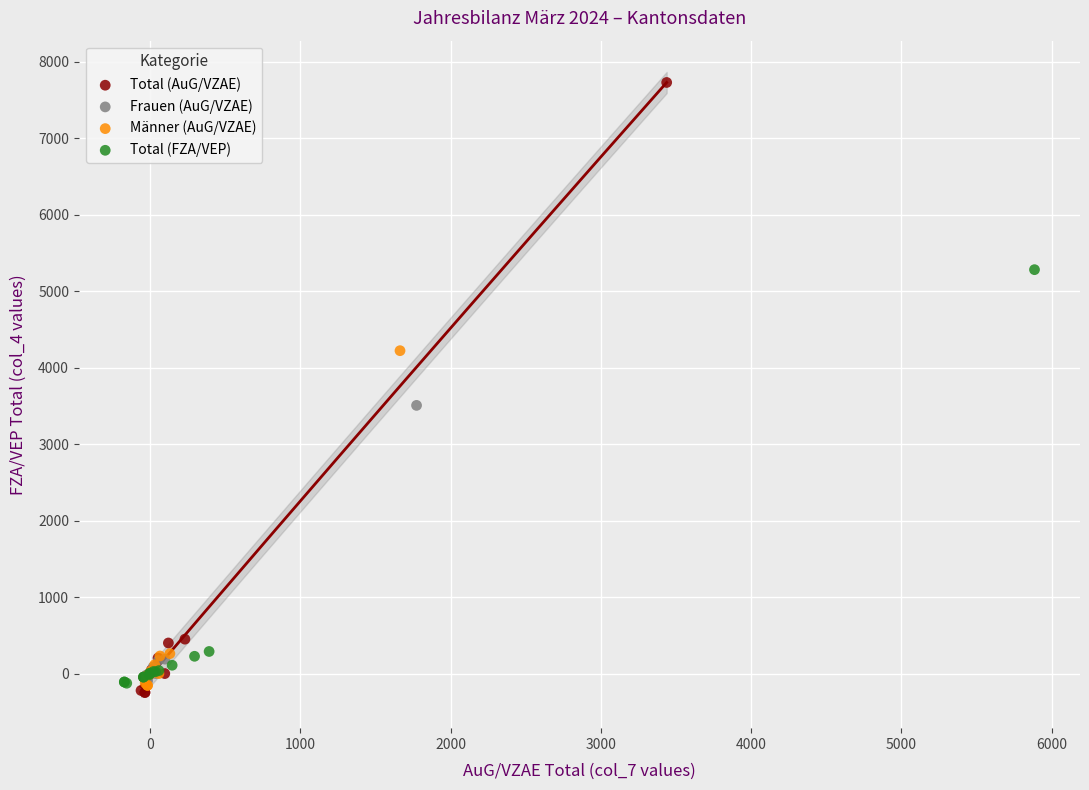

Which series reaches the maximum Y coordinate?

Total (AuG/VZAE)